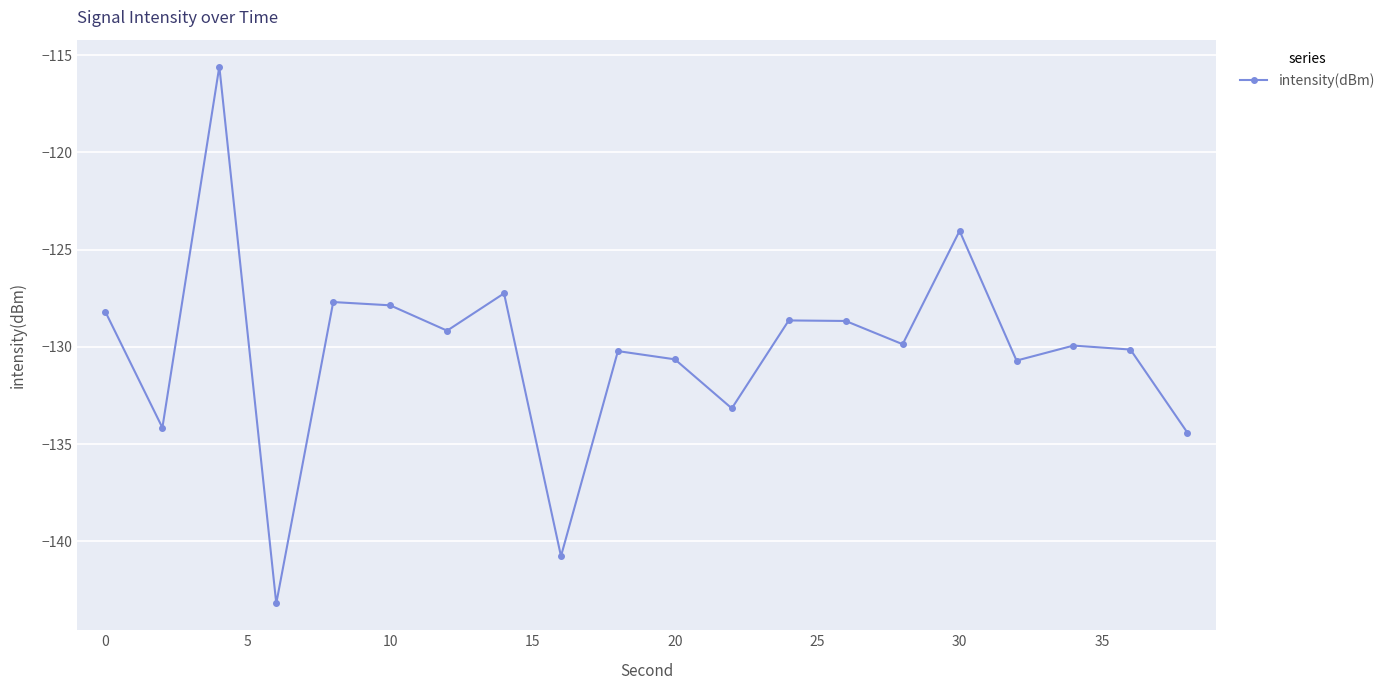

What is the sum of all values?

-2604.3